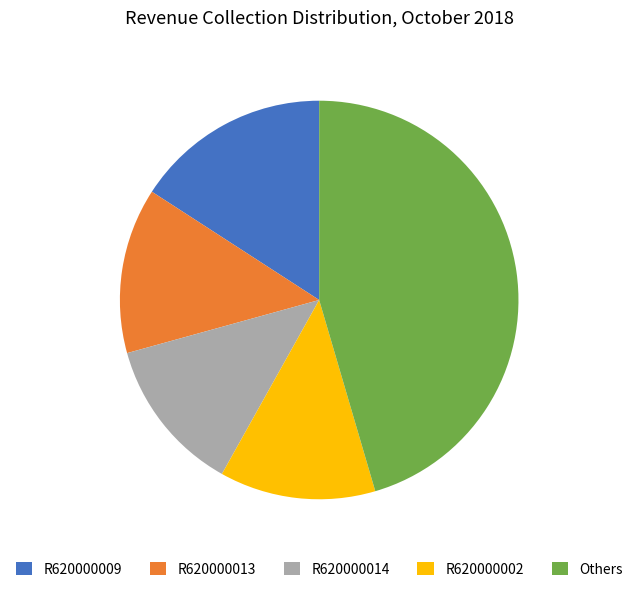

Is the sum of R620000009 and R620000002 greater than half?

No